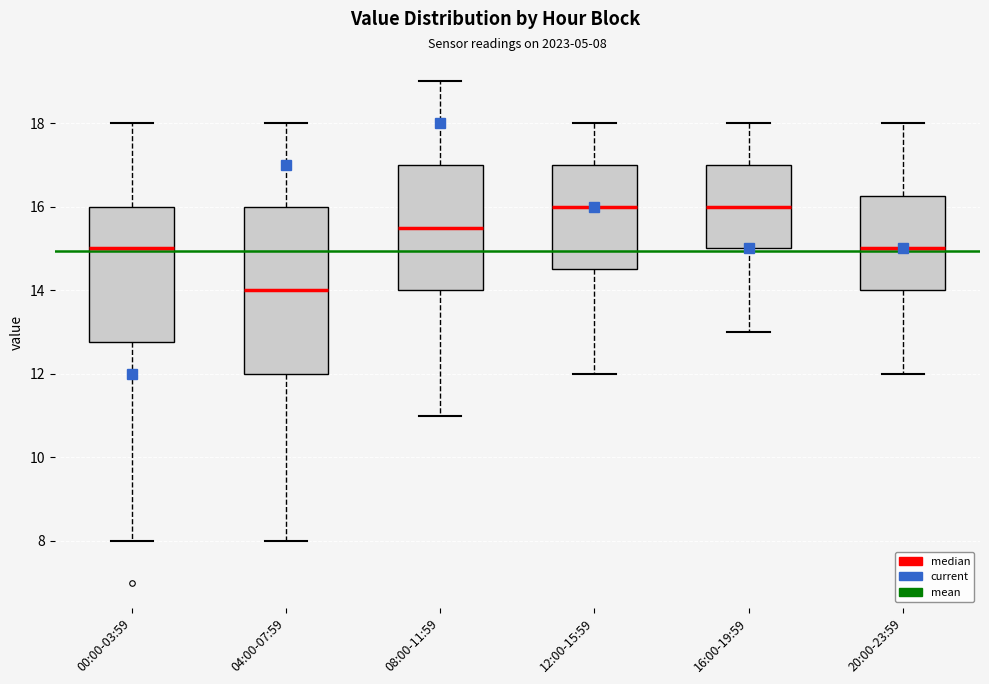

Comparing the boxes themselves (not the whiskers), which one is the tallest?

04:00-07:59